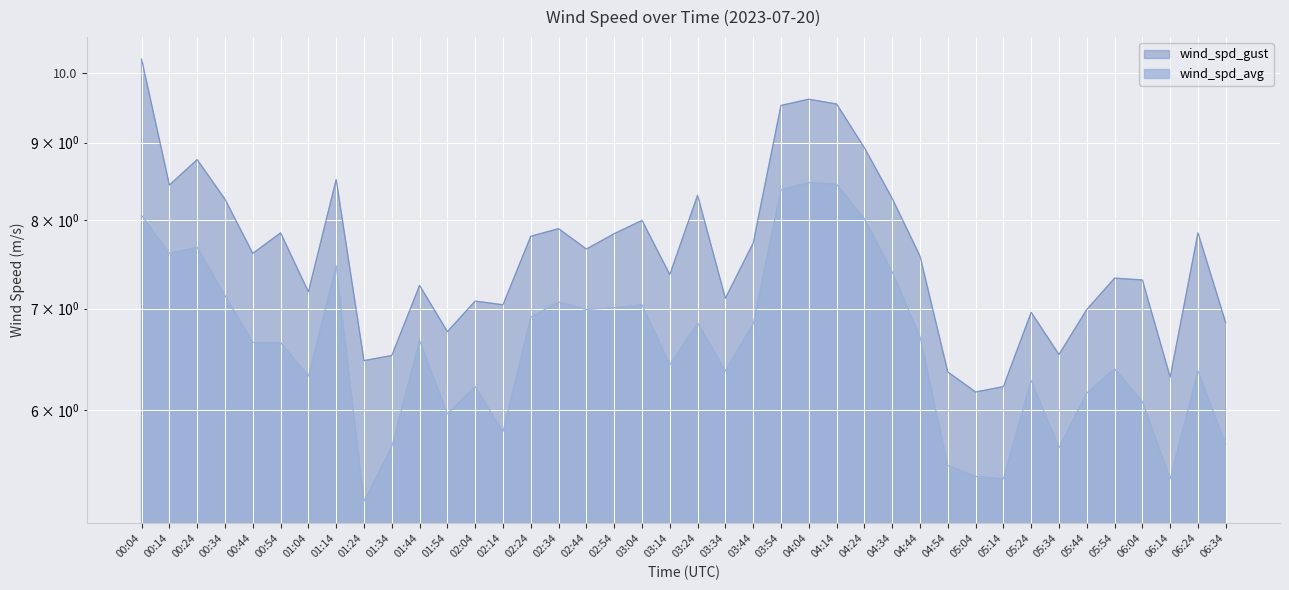

Rank the series at 05:04 from lowest to highest value.

wind_spd_avg, wind_spd_gust